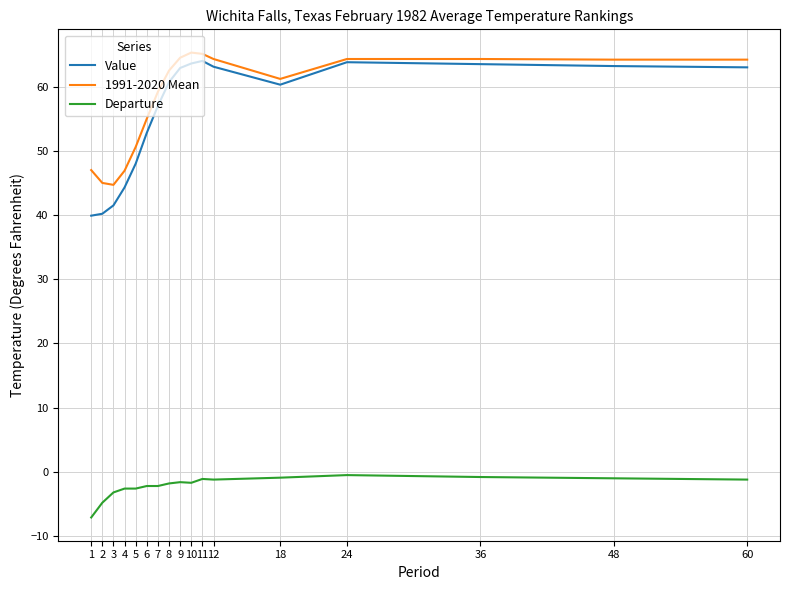

True or false: Value has a value of 63.6 at 10.

True